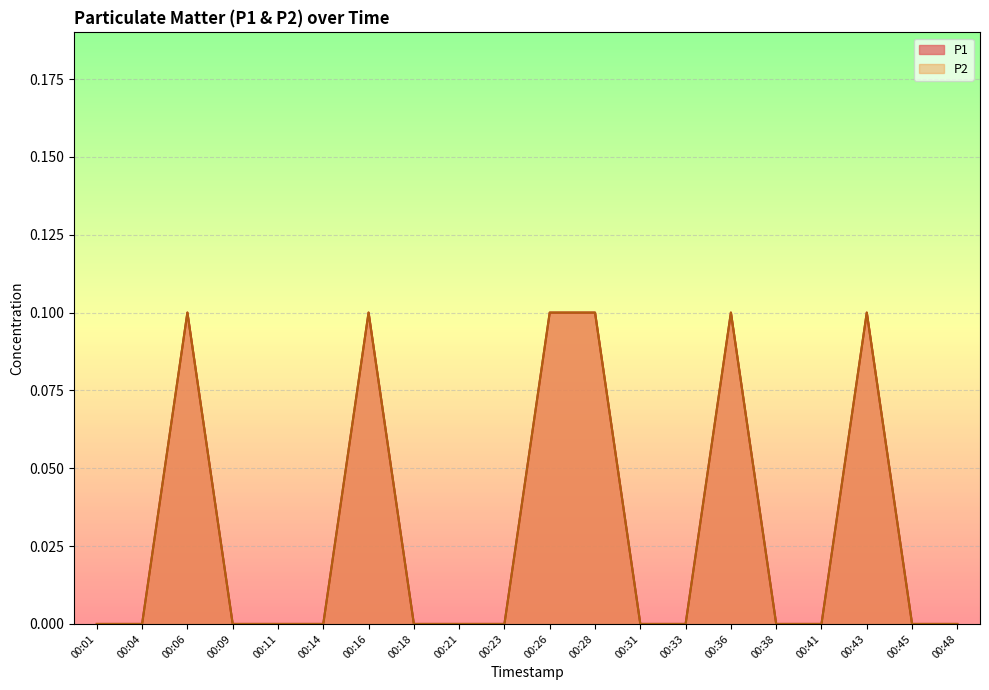

Reading left to right, what are all the values shown in this chart?

P1: 00:01=0.0	00:04=0.0	00:06=0.1	00:09=0.0	00:11=0.0	00:14=0.0	00:16=0.1	00:18=0.0	00:21=0.0	00:23=0.0	00:26=0.1	00:28=0.1	00:31=0.0	00:33=0.0	00:36=0.1	00:38=0.0	00:41=0.0	00:43=0.1	00:45=0.0	00:48=0.0
P2: 00:01=0.0	00:04=0.0	00:06=0.1	00:09=0.0	00:11=0.0	00:14=0.0	00:16=0.1	00:18=0.0	00:21=0.0	00:23=0.0	00:26=0.1	00:28=0.1	00:31=0.0	00:33=0.0	00:36=0.1	00:38=0.0	00:41=0.0	00:43=0.1	00:45=0.0	00:48=0.0